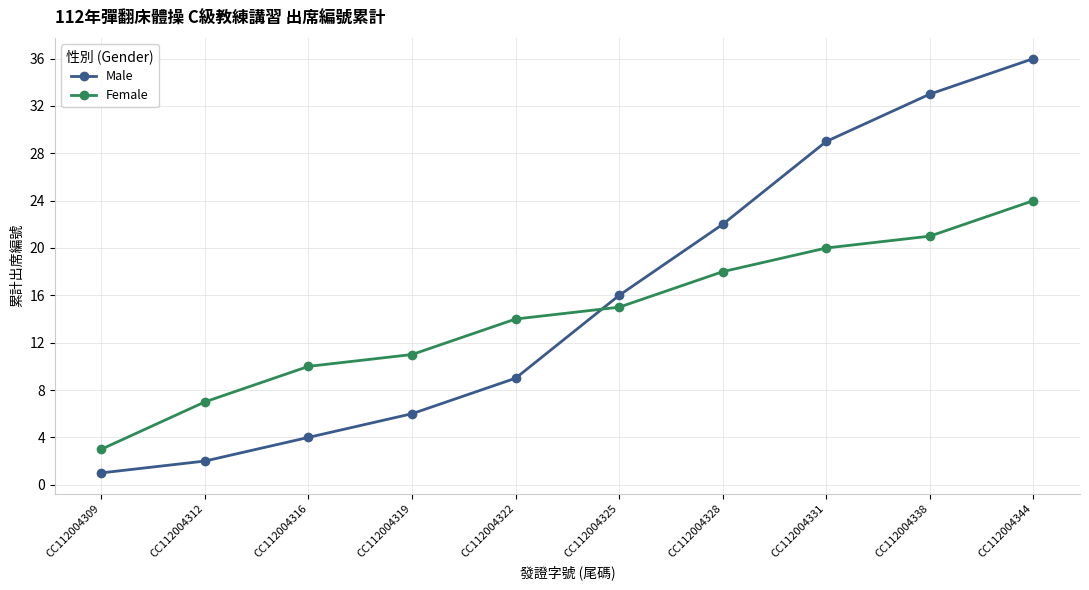

At CC112004328, list the series in order from smallest to largest.

Female, Male